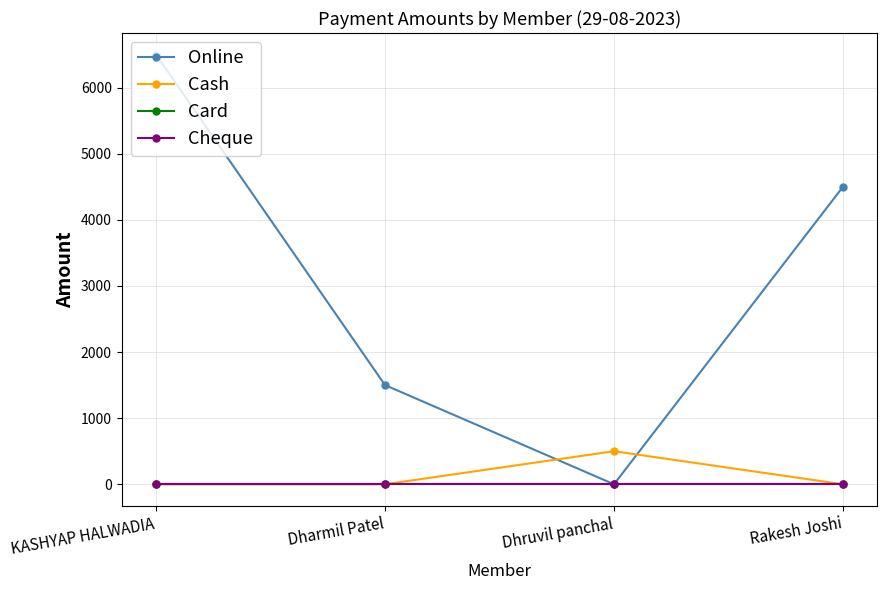

What is the label of the 4th point from the right?

KASHYAP HALWADIA